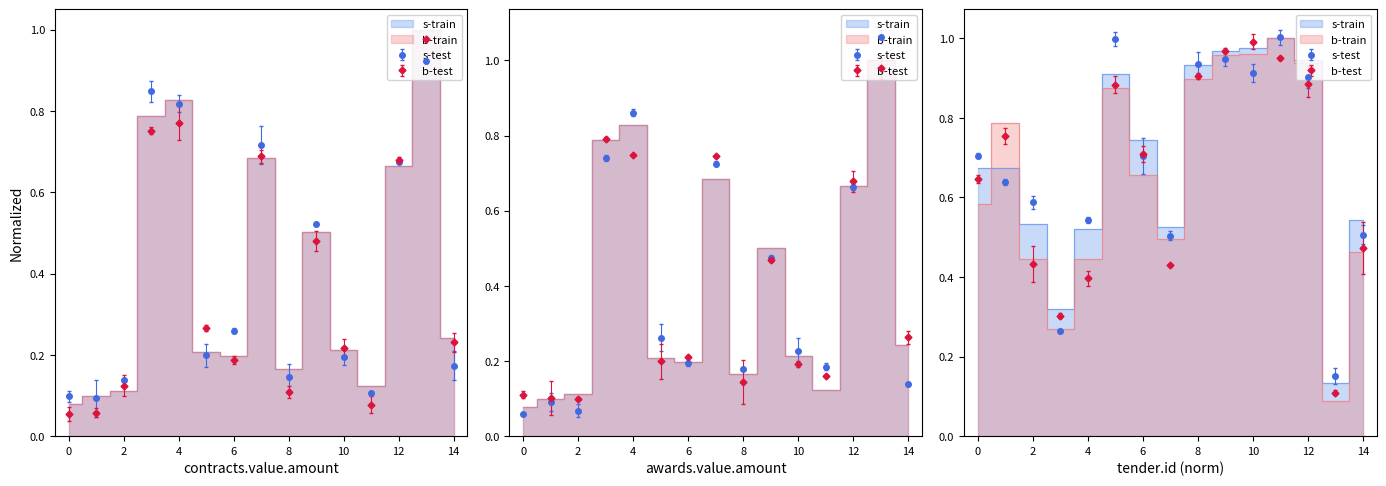

How many interior local peaks does the tender.id series have?

3